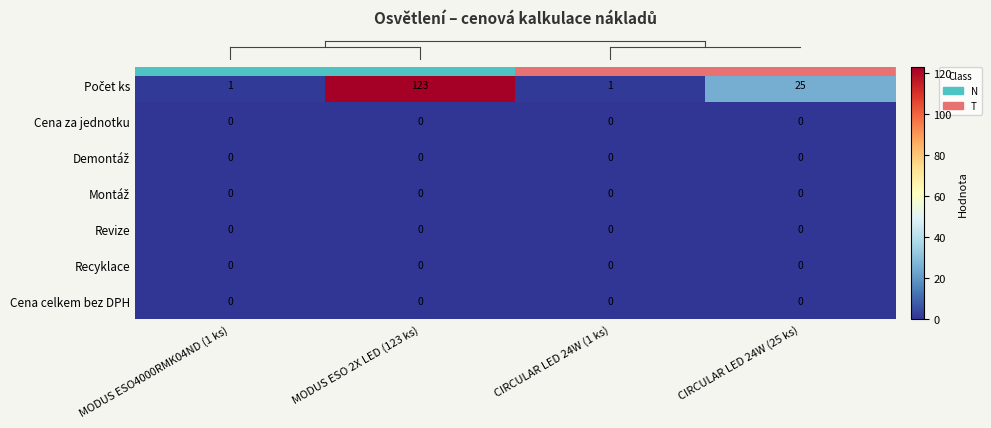

What is the total value across all series at CIRCULAR LED 24W (25 ks)?

25